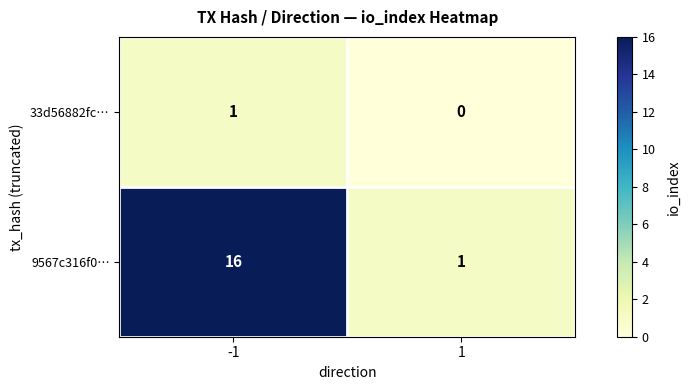

List the series in order of their peak value, highest first.

9567c316f0…, 33d56882fc…